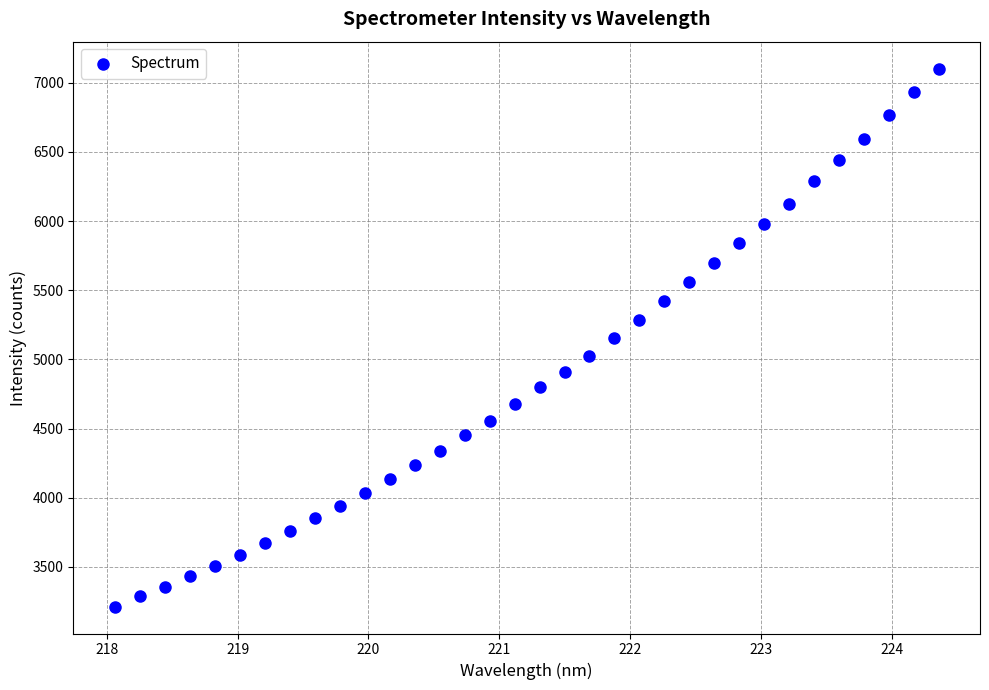

What is the range of X values (max minus min)?

6.3